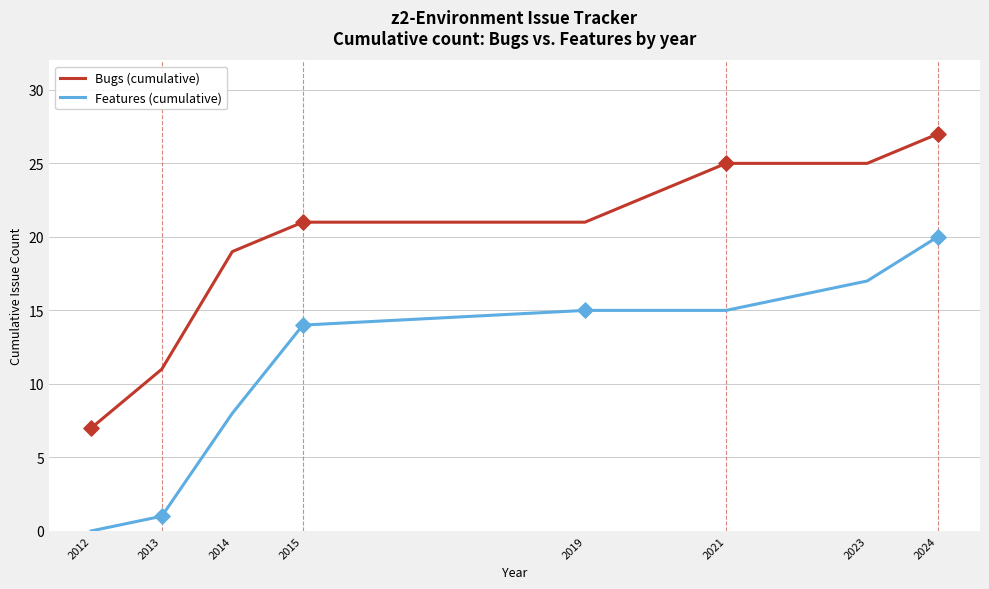

What are all the series names shown in the legend?

Bugs (cumulative), Features (cumulative)